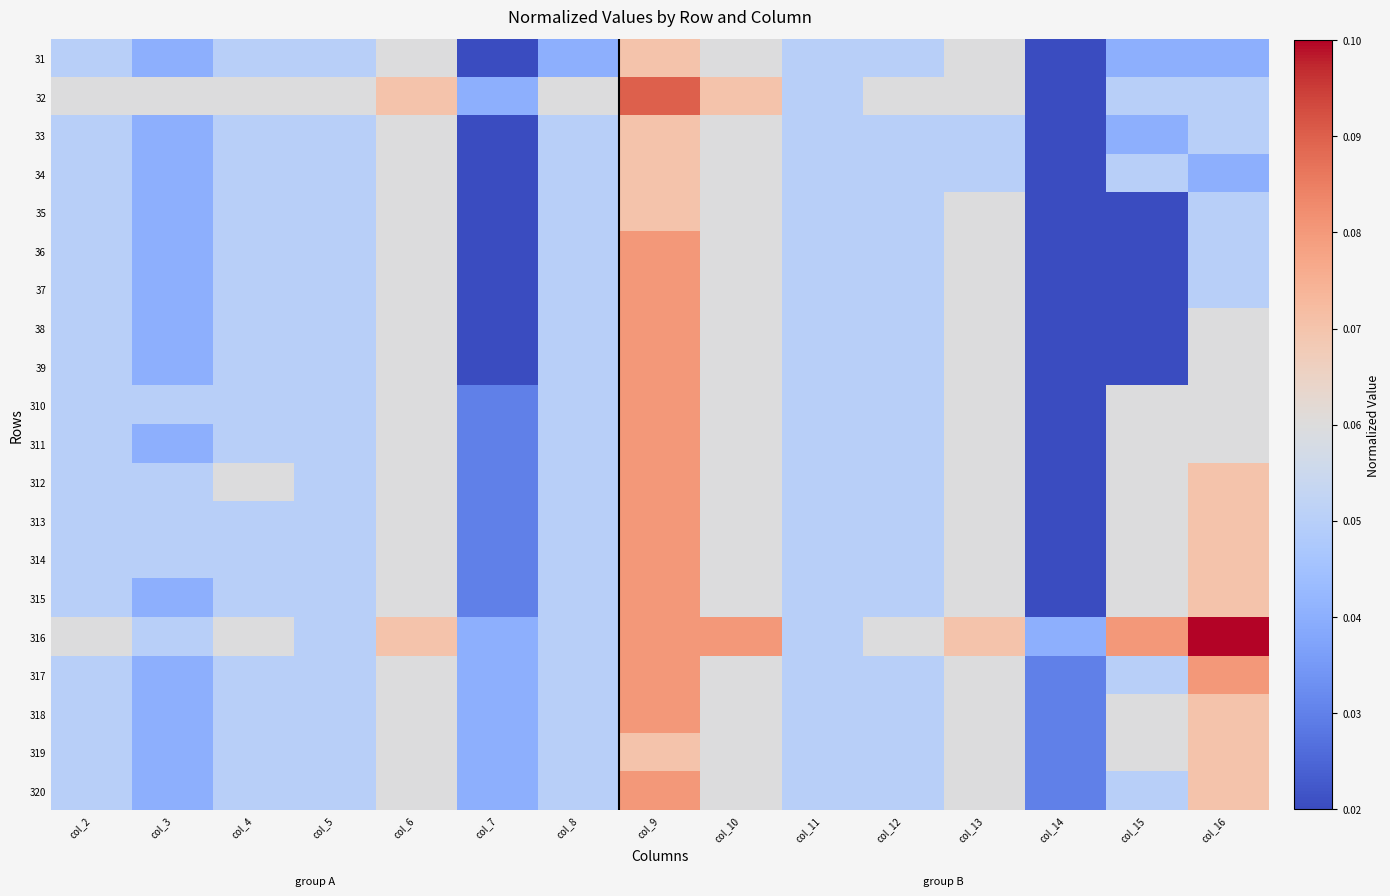

How many data points does each series have?

15